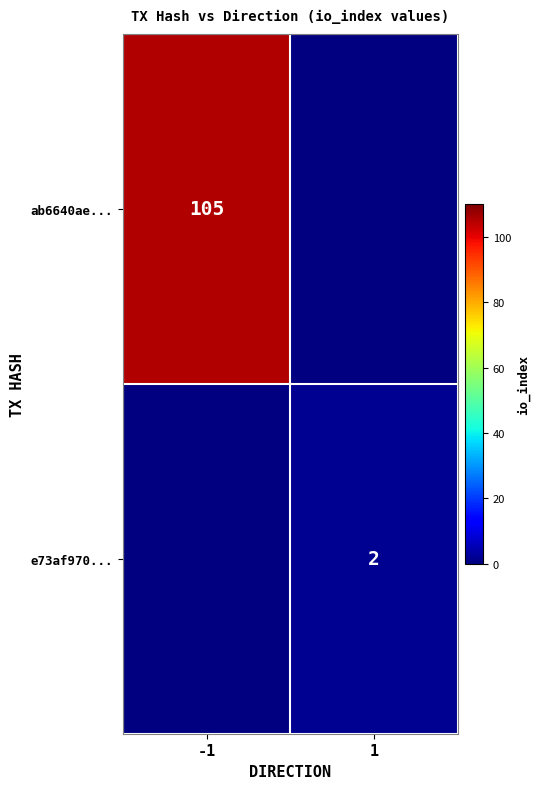

The e73af970... series shows 2 at 1. True or false?

True